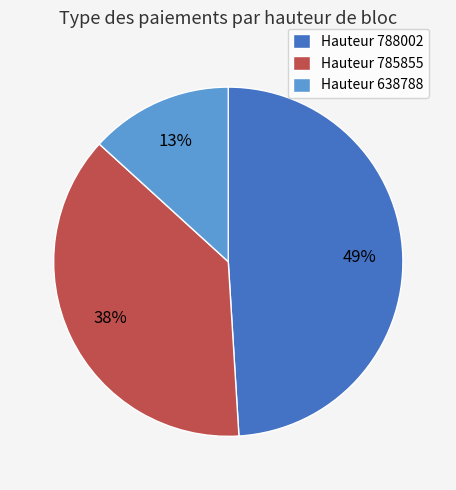

Does Hauteur 638788 account for over 50% of the chart?

No